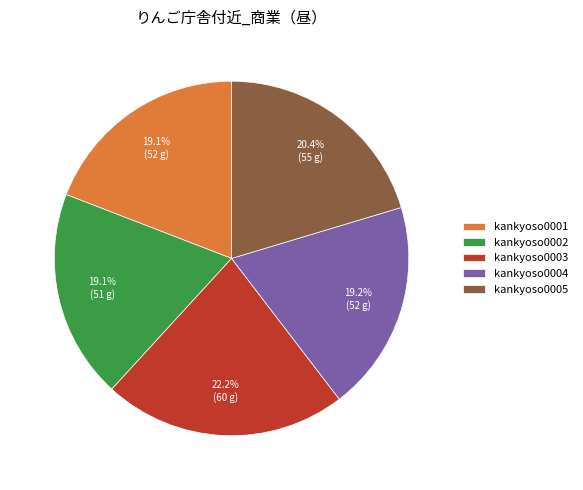

Is it true that kankyoso0004 is 19% of the pie?

True